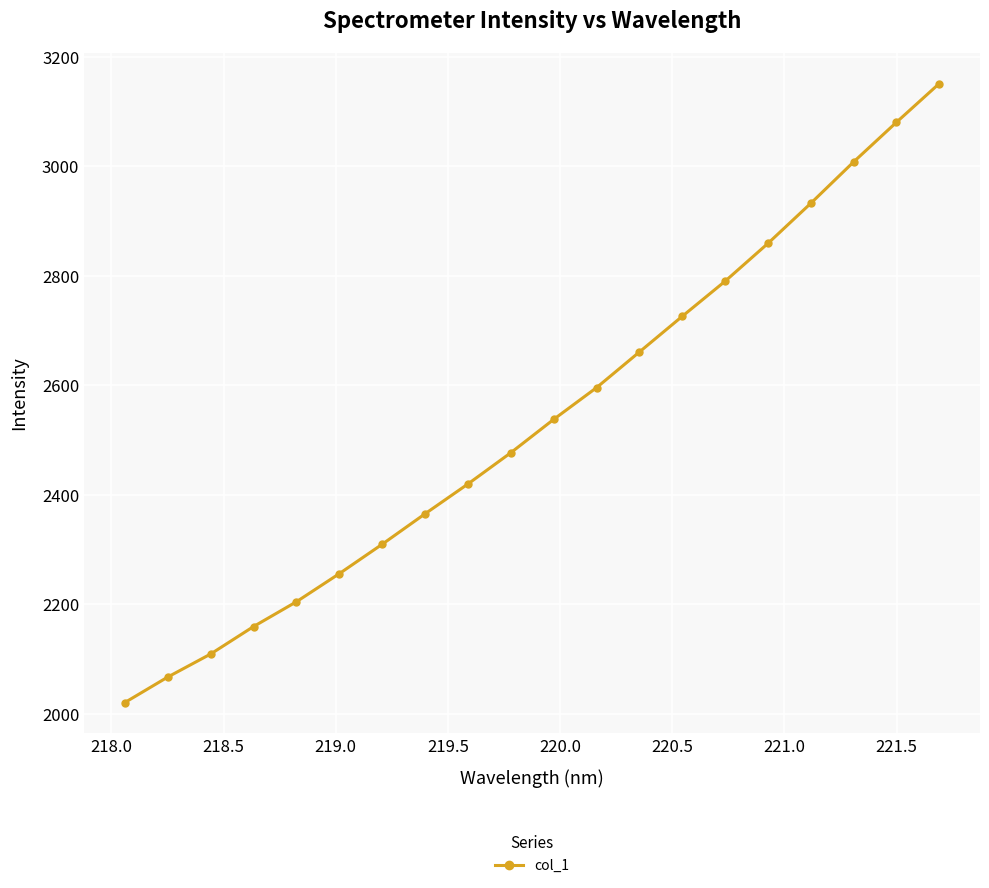

What is the smallest value displayed?

2020.2